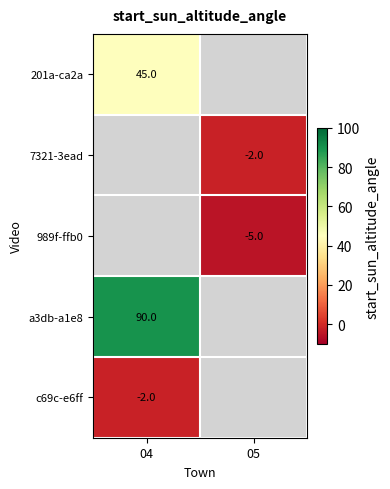

Is it true that 7321-3ead equals -3 at 05?

False